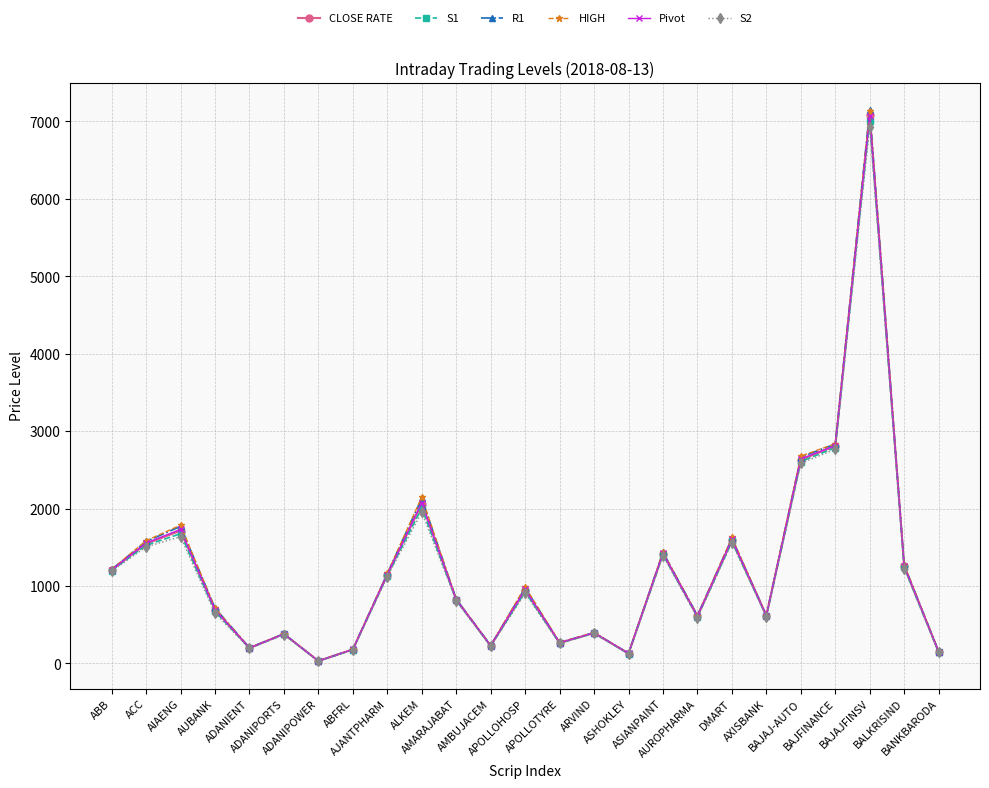

Where is the first local maximum for S1?

AIAENG